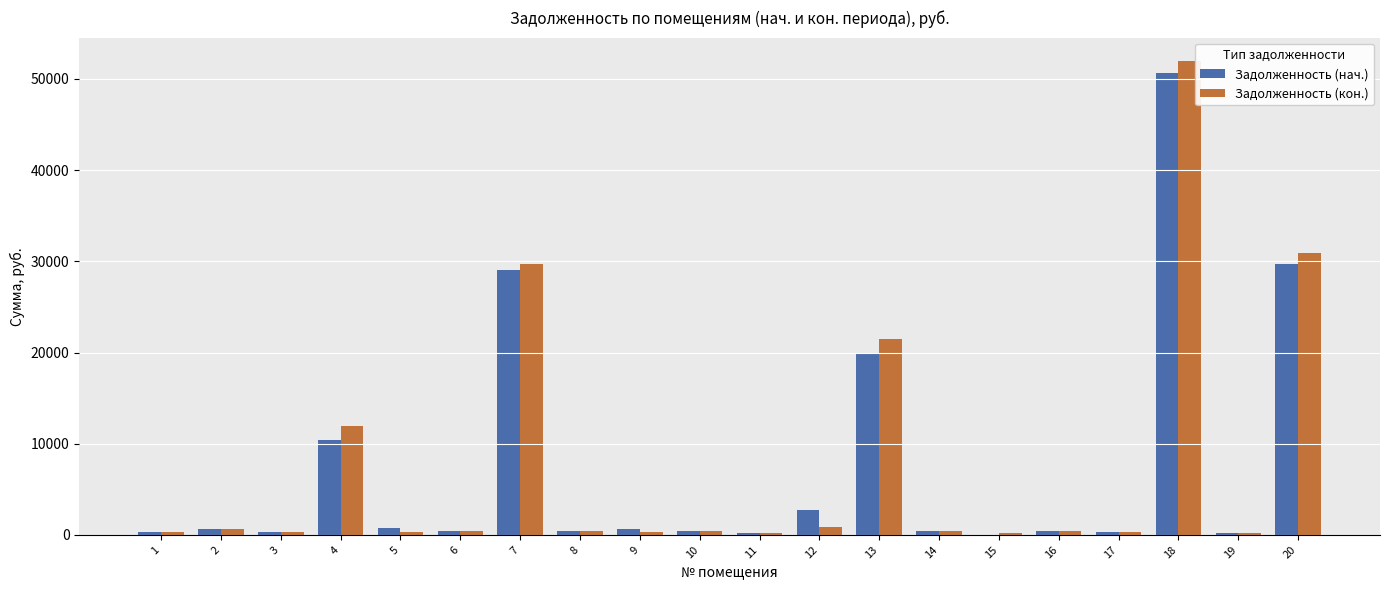

At which category is the sum across all series the highest?

18